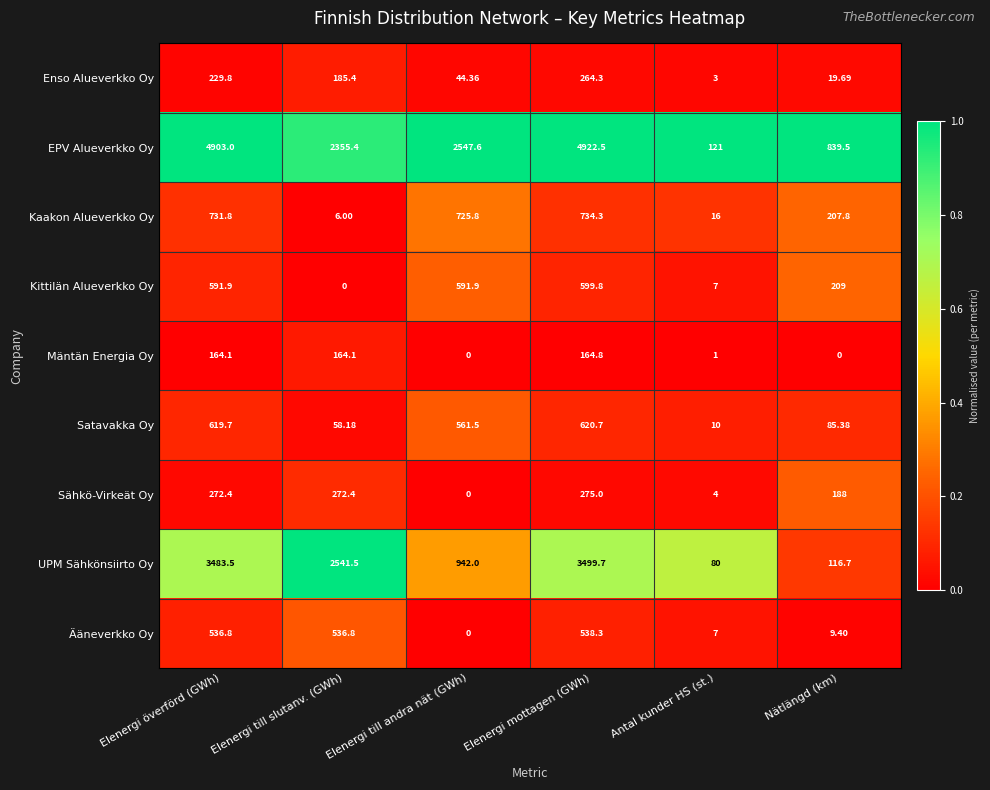

Which category has the highest value across all series?

Elenergi mottagen (GWh)